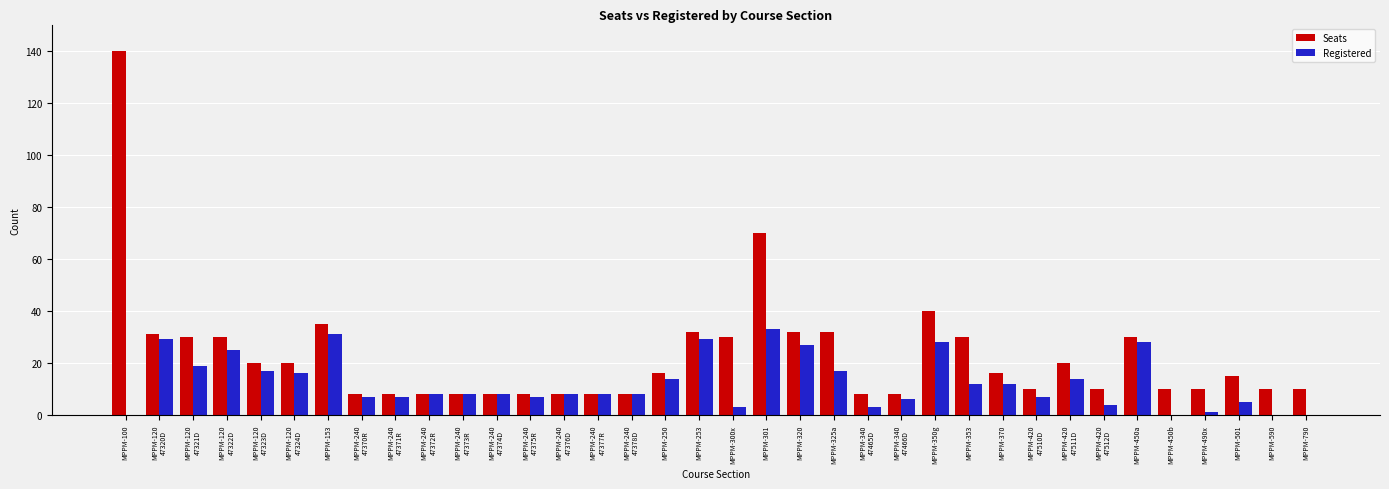

How many series are shown in this chart?

2